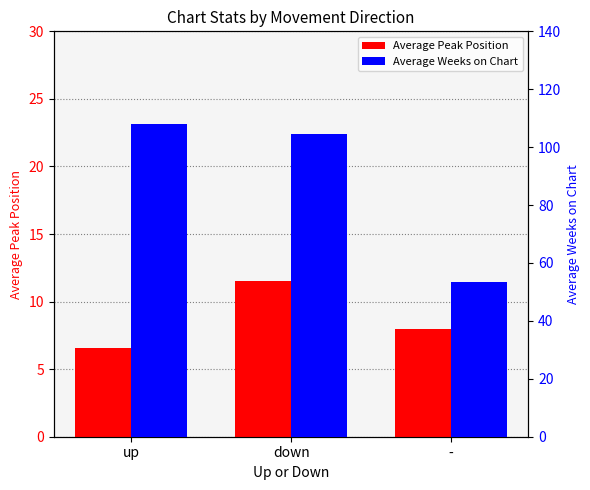

Reading left to right, transcribe all the data shown in this chart.

Average Peak Position: 6.6	11.5	8.0
Average Weeks on Chart: 107.9	104.4	53.6